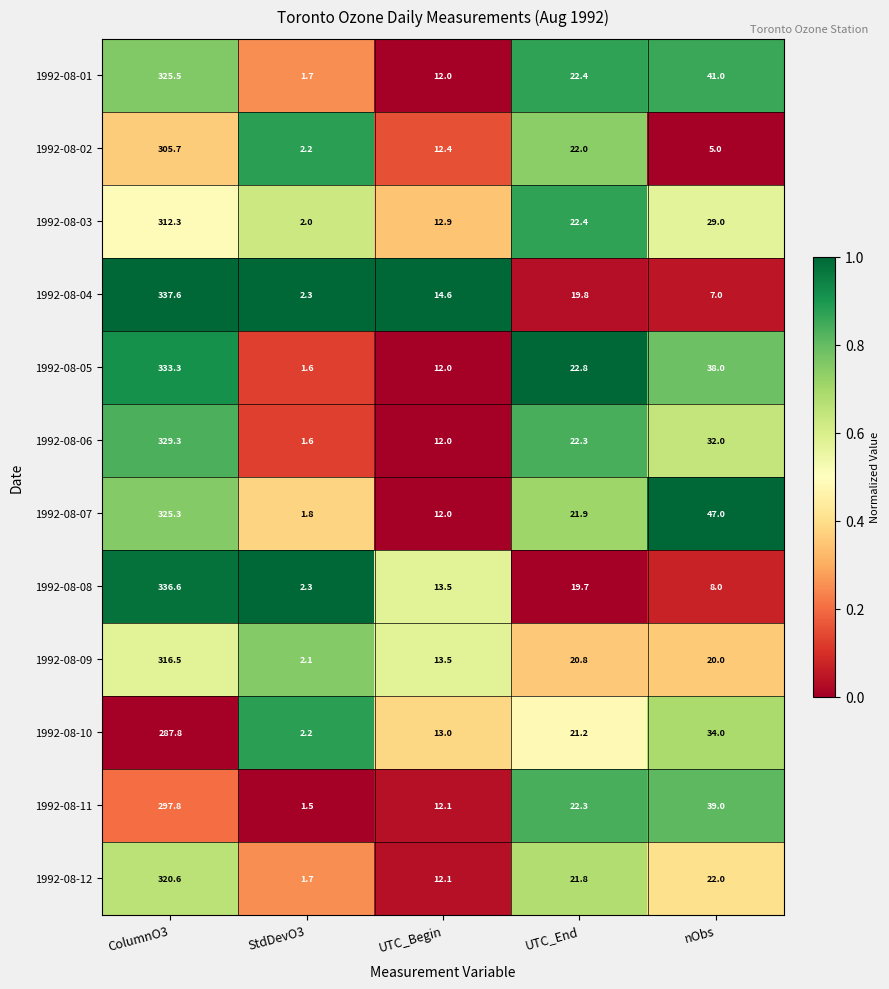

What is the minimum value for 1992-08-02?

2.2